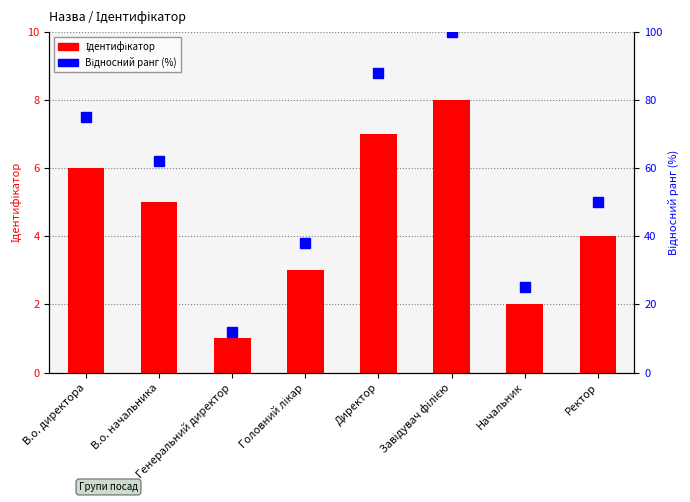

Which series has the largest range (max minus min)?

Відносний ранг (%)